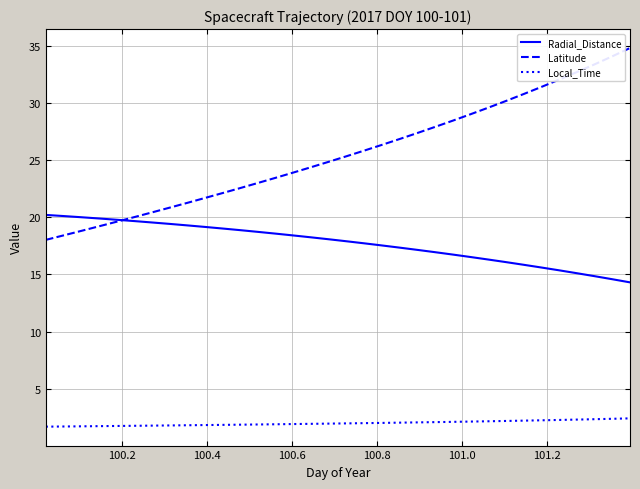

What is the lowest value of the Radial_Distance series?

14.3